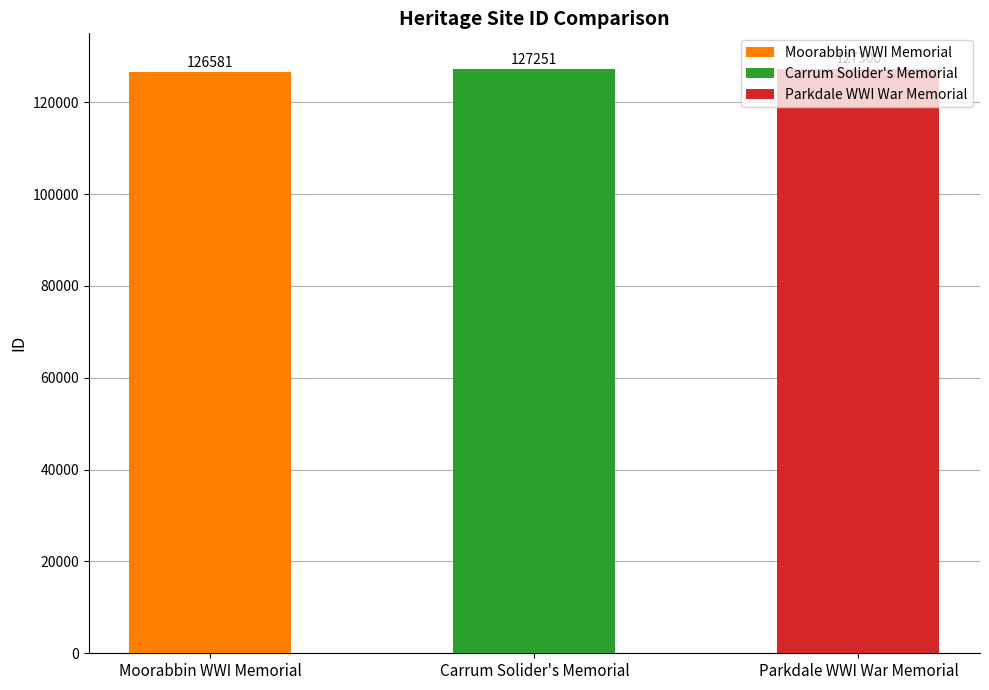

Rank the categories by value from lowest to highest.

Moorabbin WWI Memorial, Carrum Solider's Memorial, Parkdale WWI War Memorial